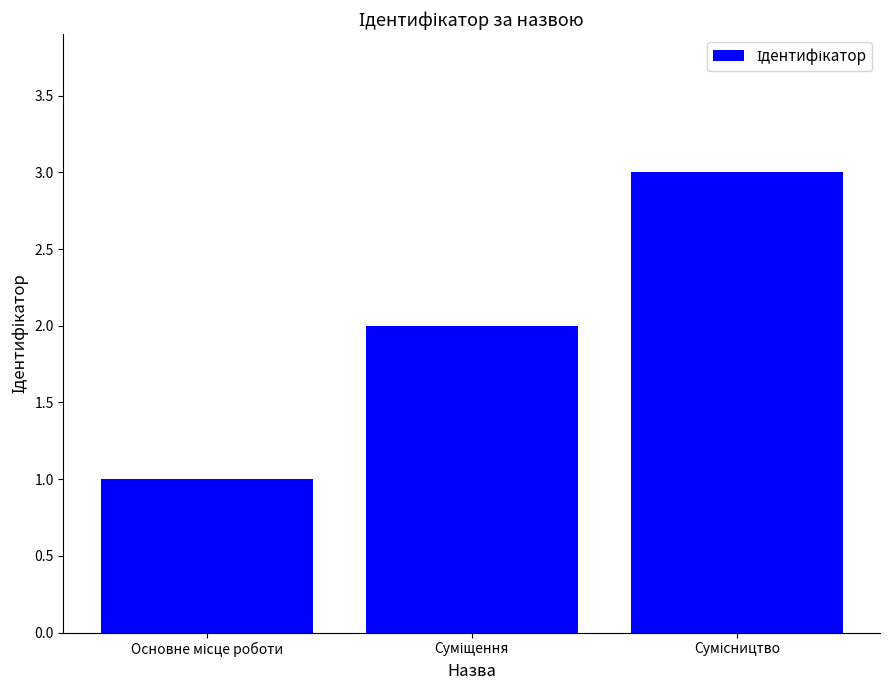

What is the sum of all values?

6